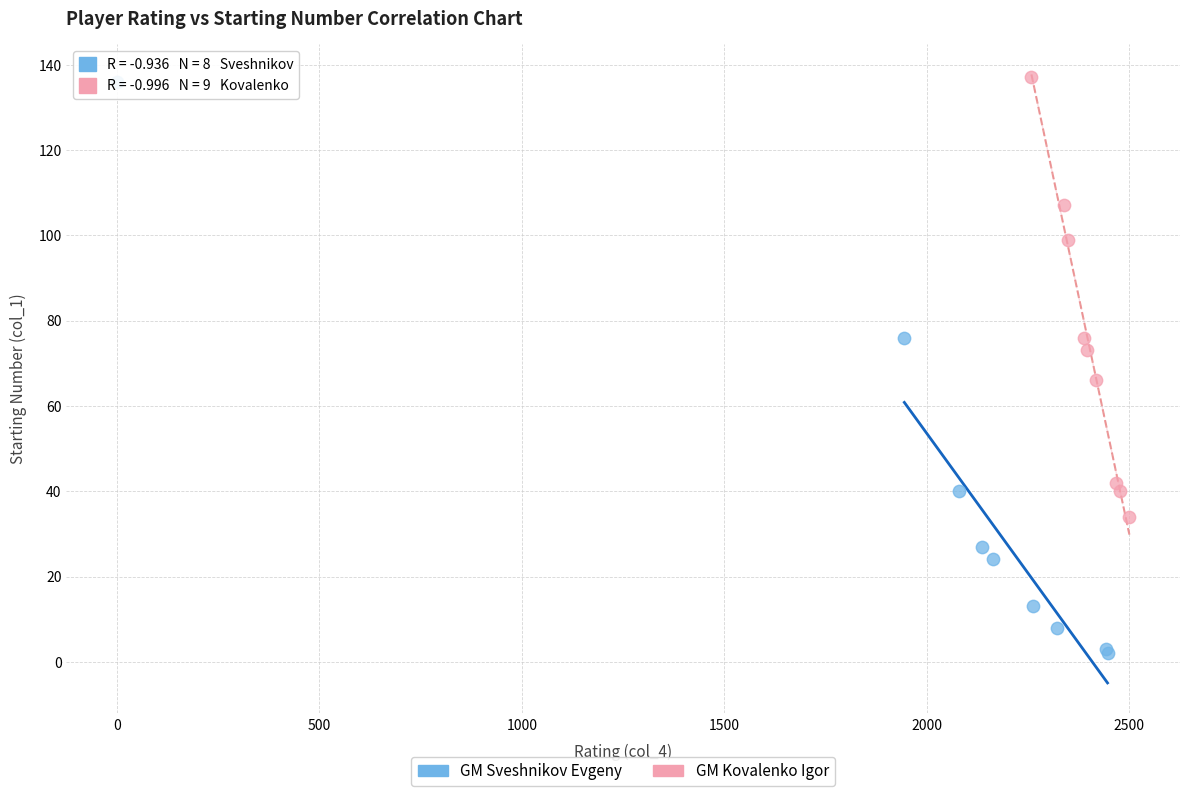

Which series contains the lowest Y value?

GM Sveshnikov Evgeny